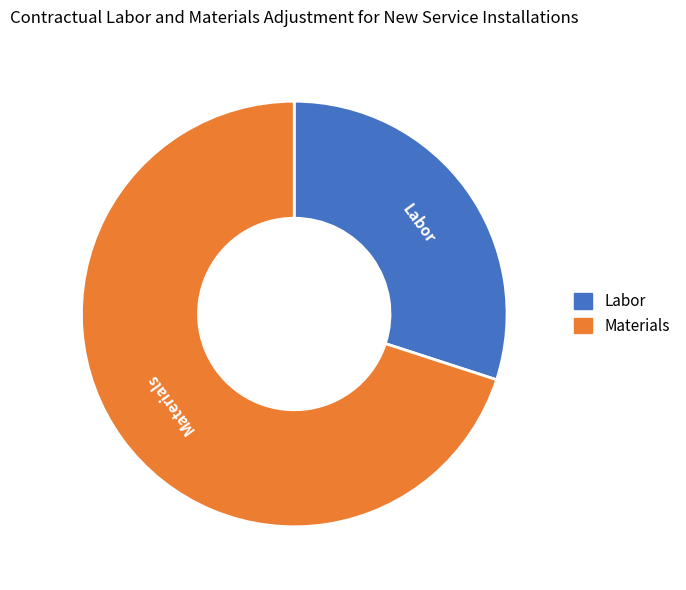

What is the ratio of the value at Labor to the value at Materials?

0.4